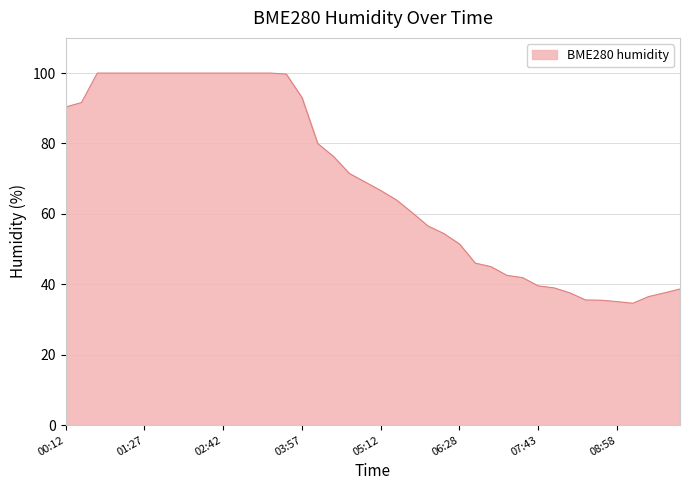

What is the difference between the maximum and minimum values?

65.4